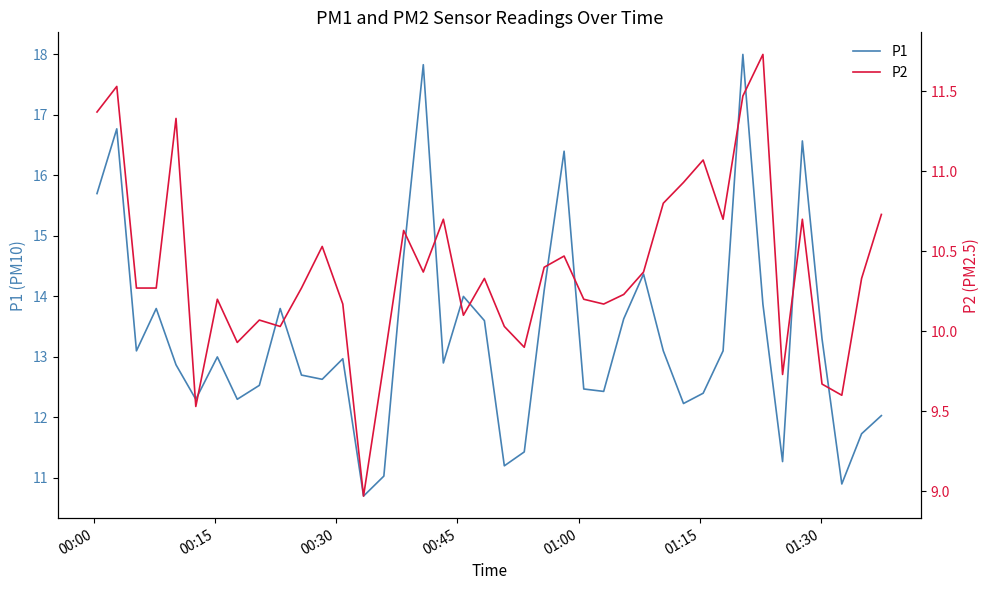

What is the maximum value for P1?

18.0